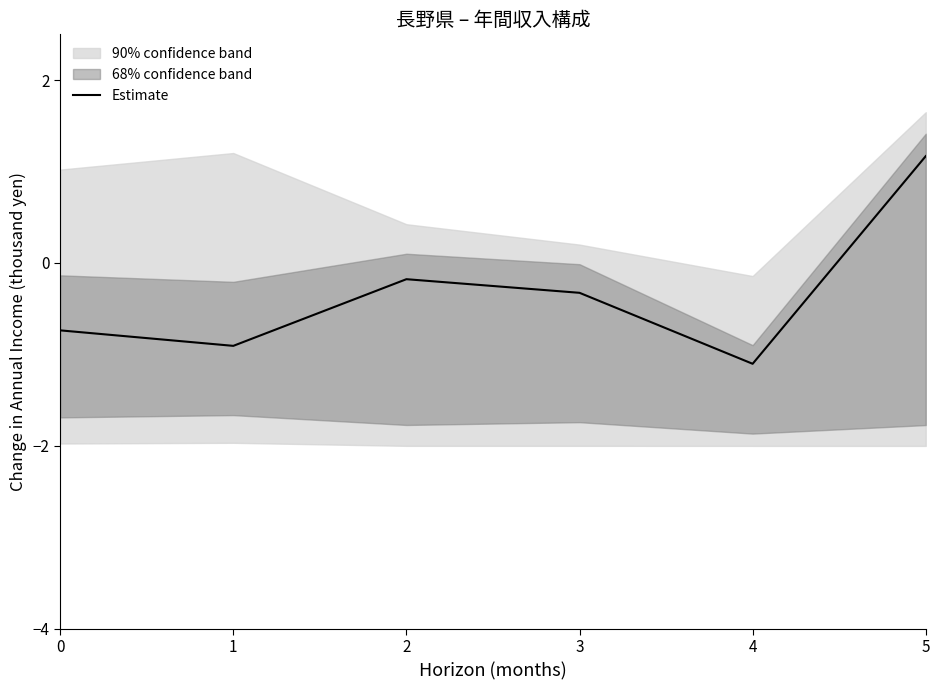

Which has a higher value, 5 or 4?

5